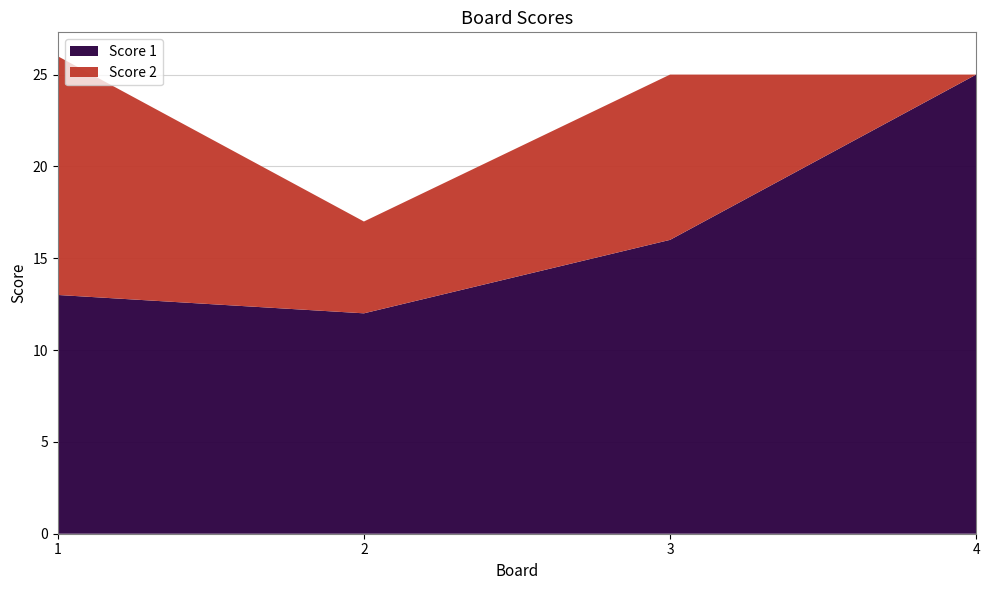

Reading right to left, list all the values displayed in this chart.

Score 1: 4=25	3=16	2=12	1=13
Score 2: 4=0	3=9	2=5	1=13